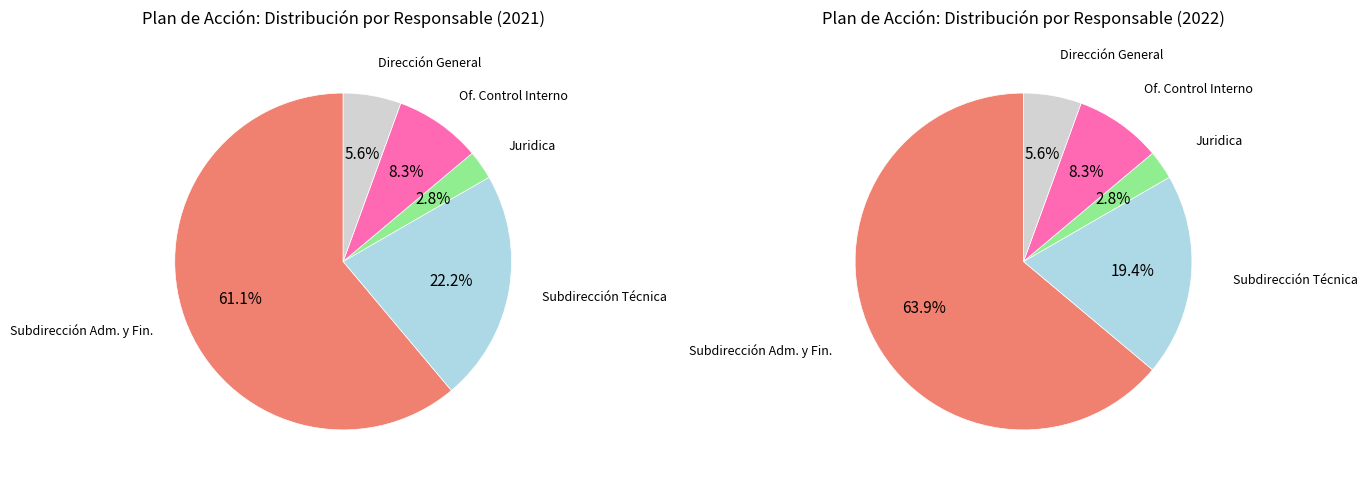

To the nearest percent, what portion does Juridica represent?

3%